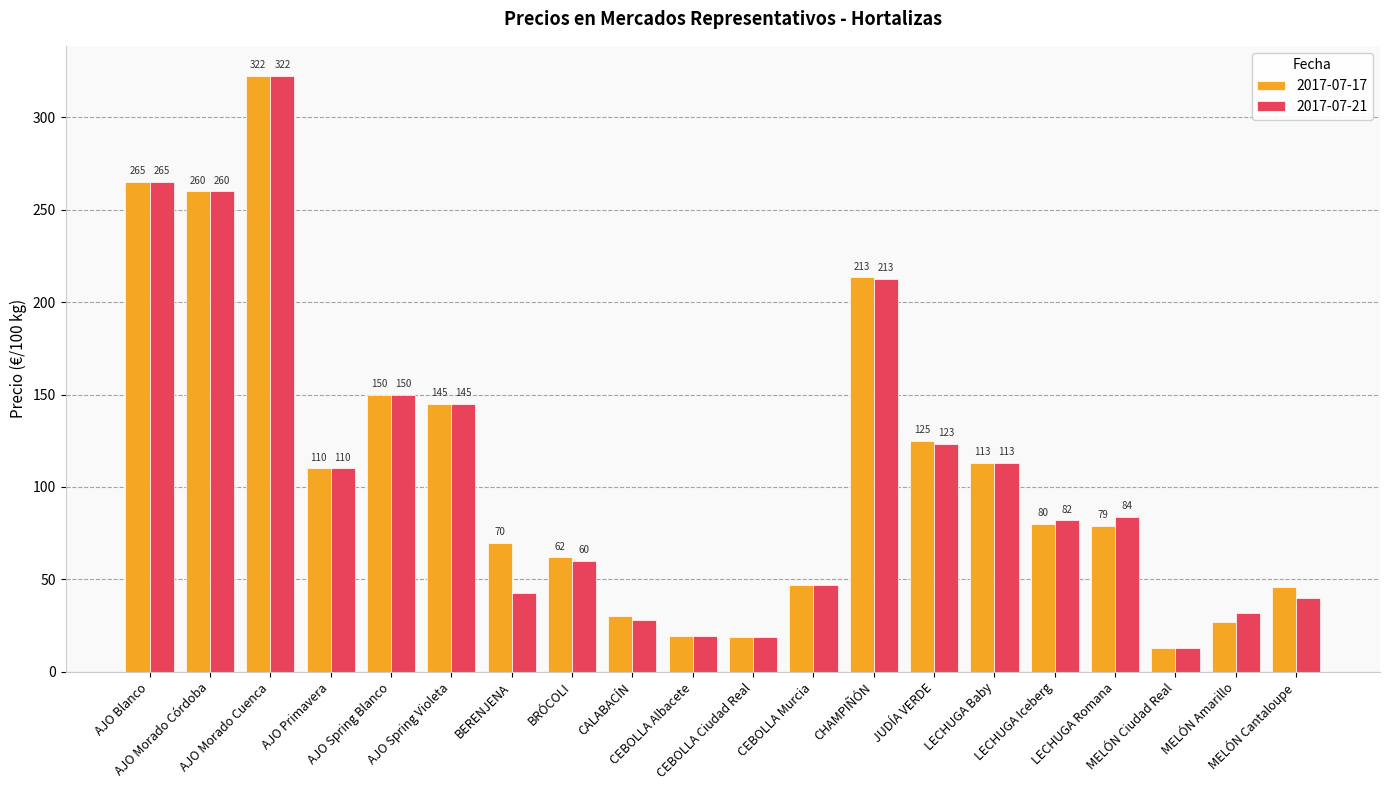

What is the value of the 2017-07-17 bar at the 20th from the left?

46.0